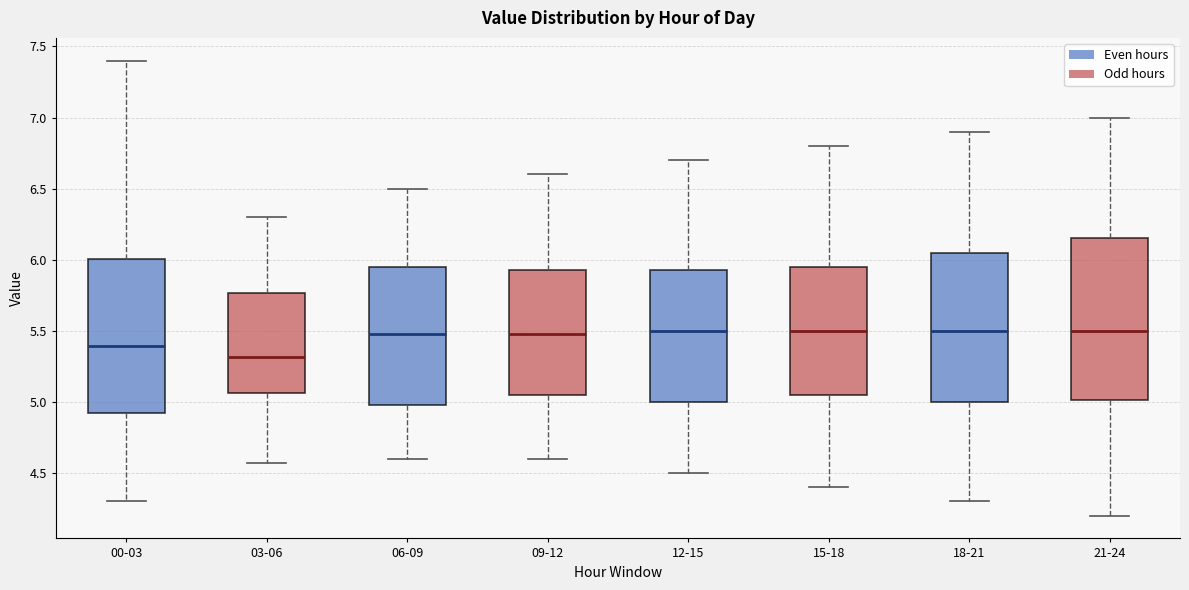

Comparing the boxes themselves (not the whiskers), which one is the tallest?

21-24